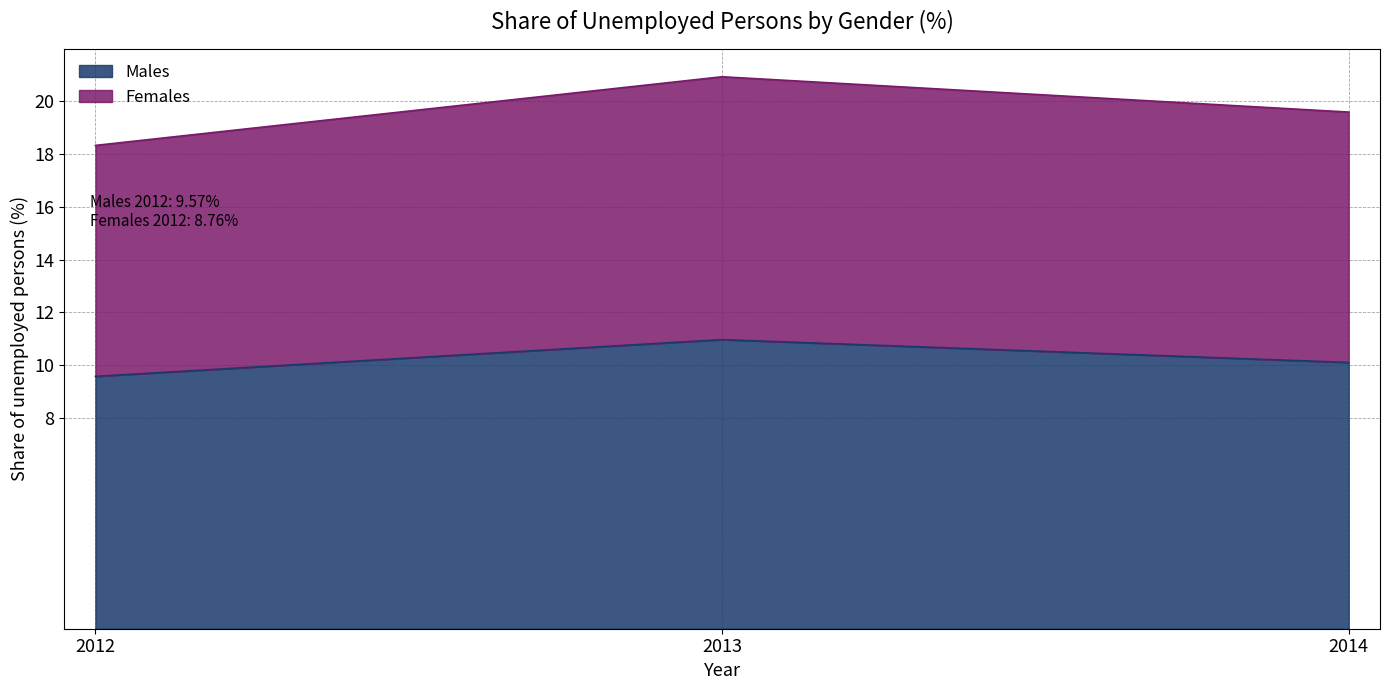

List the labels in order of Males value, smallest first.

2012, 2014, 2013